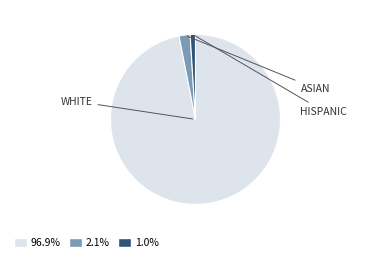

To the nearest percent, what is the average slice percentage?

33%